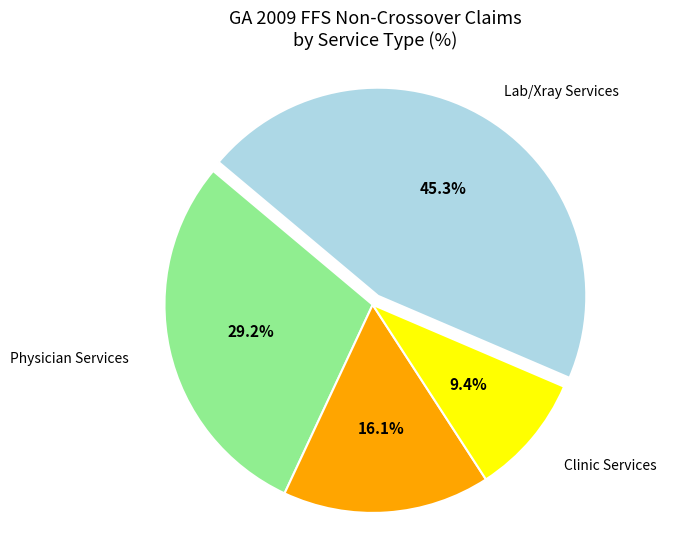

Is there any slice that represents more than half of the pie?

No